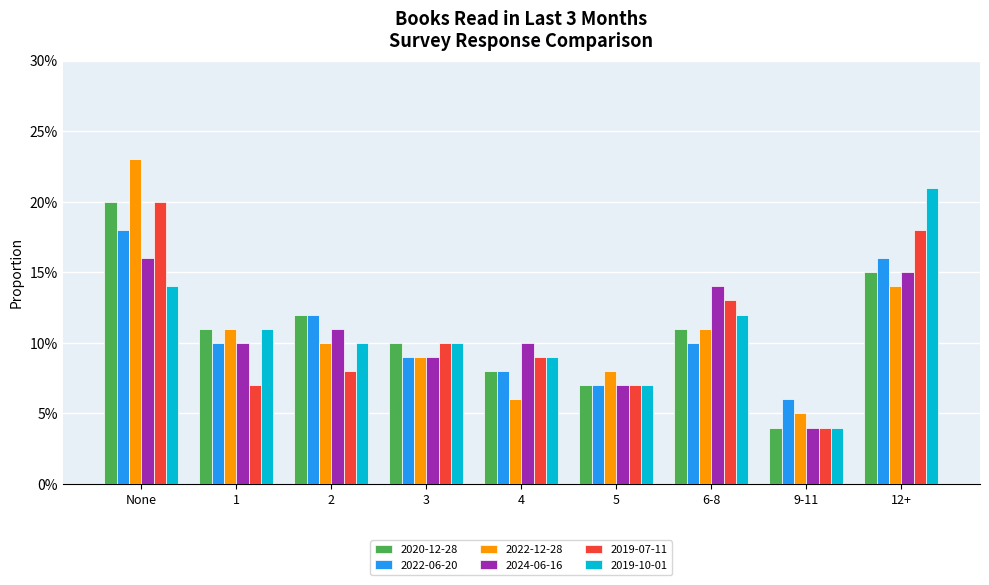

Are the bars horizontal?

No